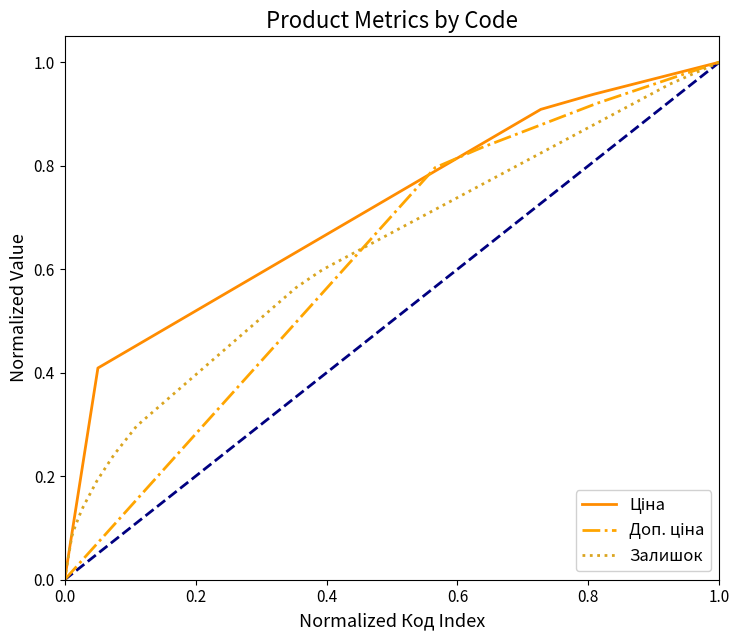

Is it true that Ціна equals 0.3 at 10?

False